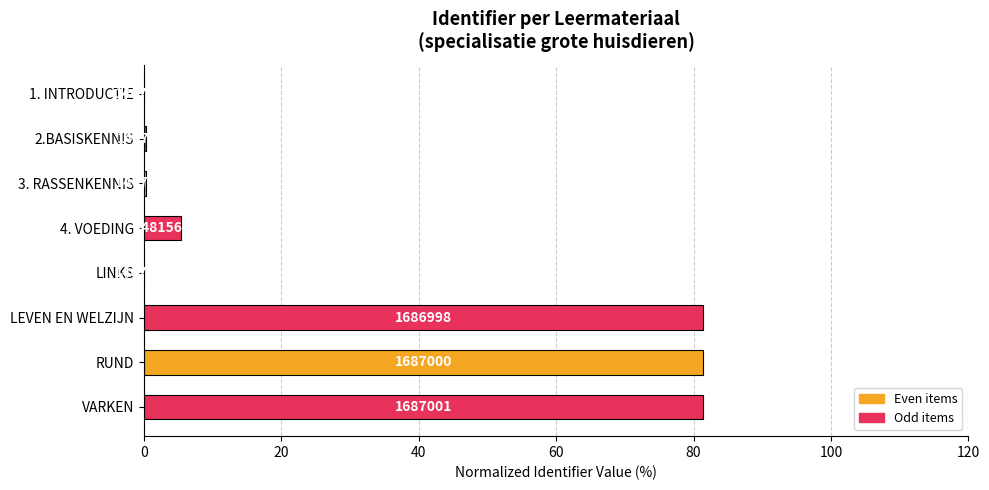

Are the bars horizontal?

Yes